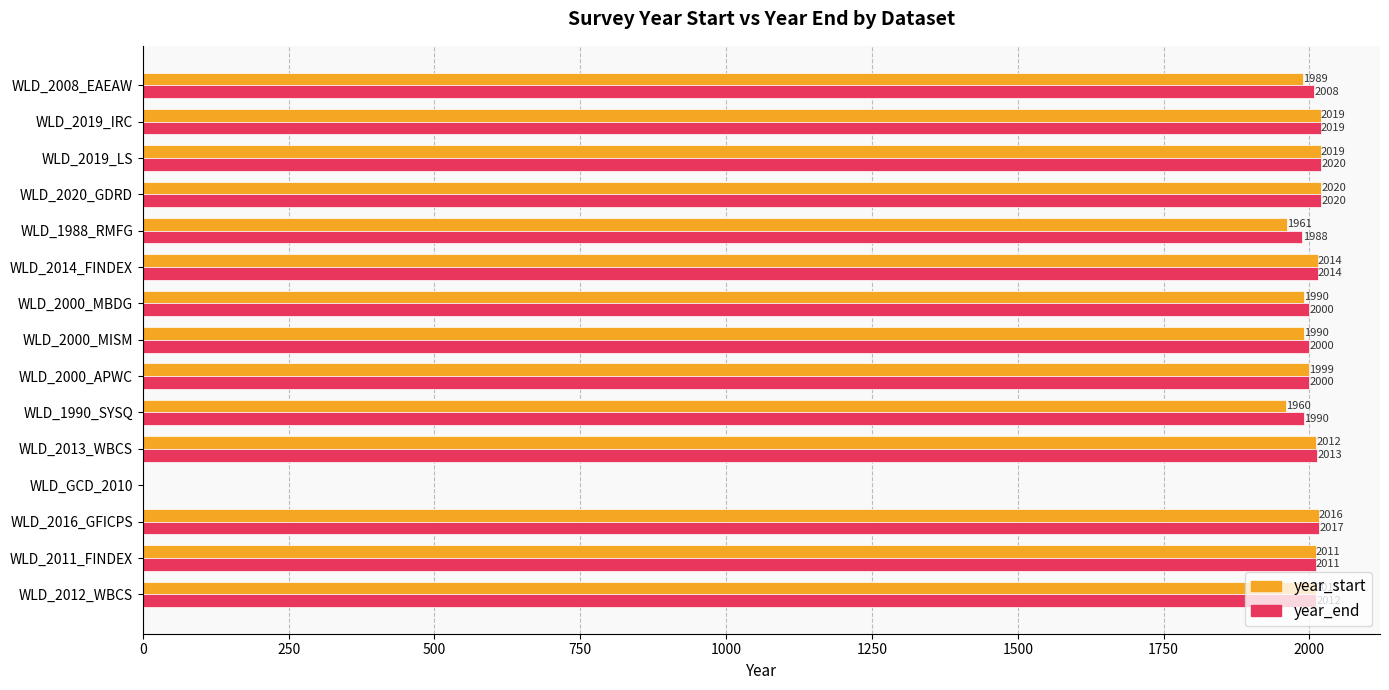

Is it true that year_end equals 2000 at WLD_2000_MISM?

True